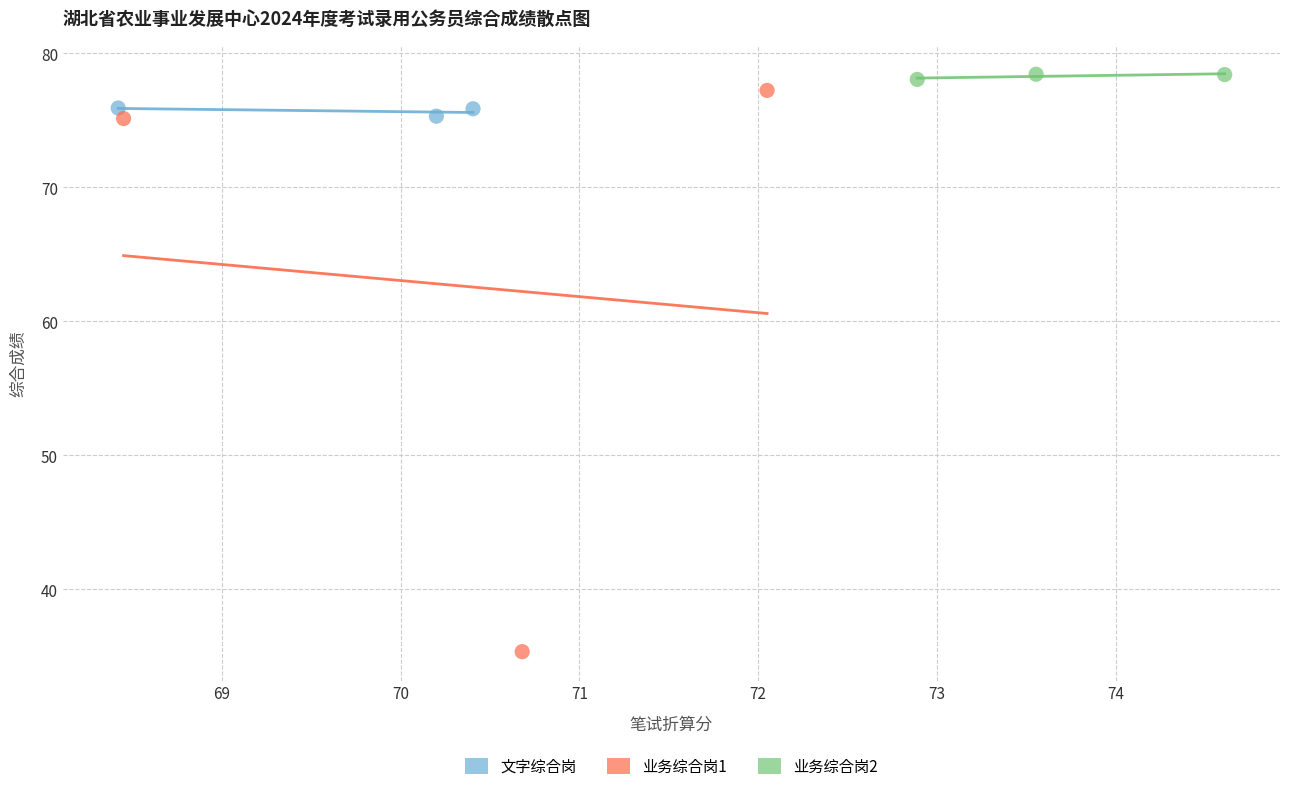

Which series reaches the minimum Y coordinate?

业务综合岗1